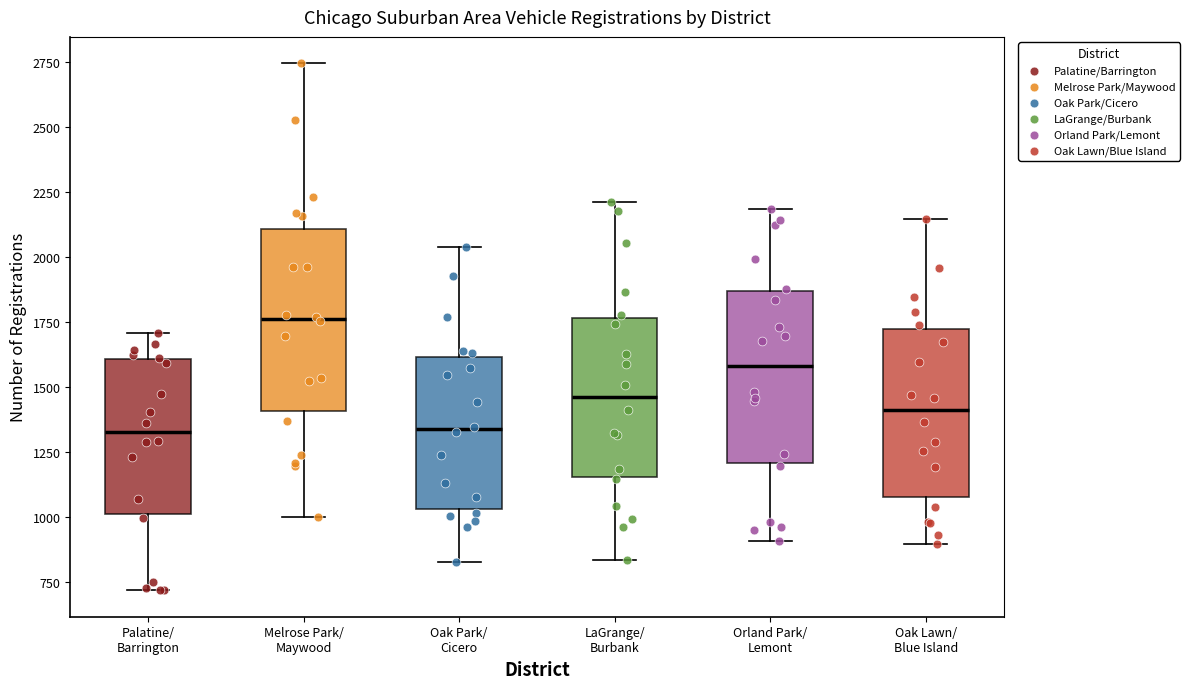

Reading left to right, read every box against the y-axis: the position of its median line, the range the box covers, and the ends of its whiskers. The values are not printed on the chart, so give them approximately, as read against the axis.

Palatine/ Barrington: median 1350, box 1000 to 1600, whiskers 700 to 1700
Melrose Park/ Maywood: median 1750, box 1400 to 2100, whiskers 1000 to 2750
Oak Park/ Cicero: median 1350, box 1050 to 1600, whiskers 850 to 2050
LaGrange/ Burbank: median 1450, box 1150 to 1750, whiskers 850 to 2200
Orland Park/ Lemont: median 1600, box 1200 to 1850, whiskers 900 to 2200
Oak Lawn/ Blue Island: median 1400, box 1100 to 1700, whiskers 900 to 2150